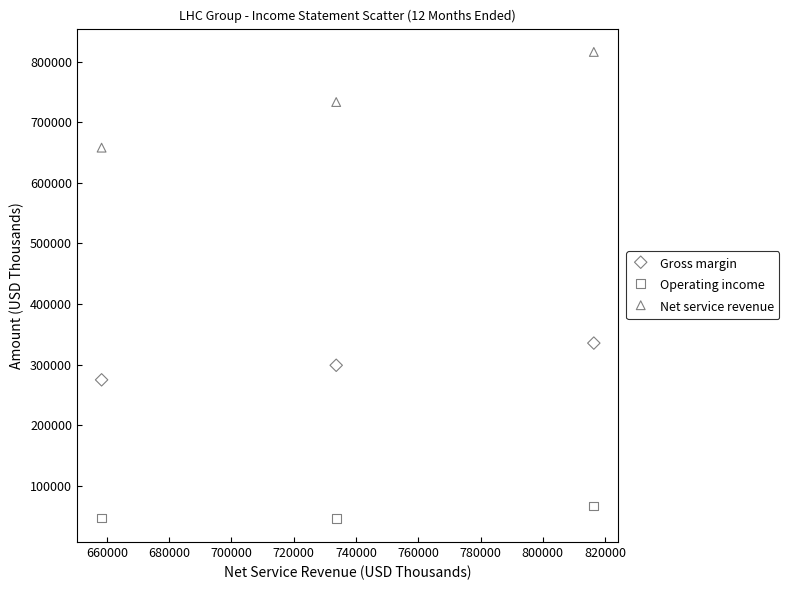

Which series reaches the maximum Y coordinate?

Net service revenue